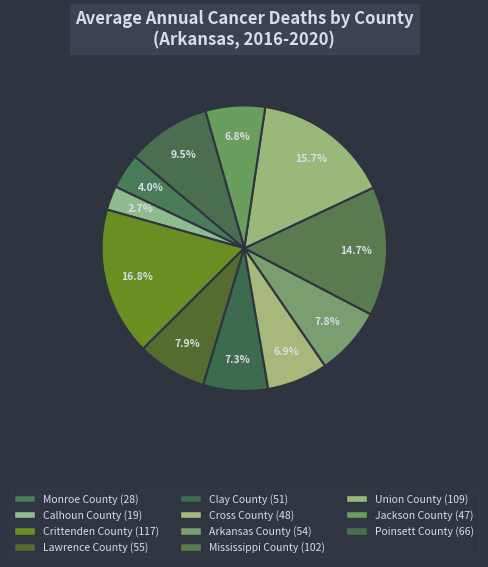

How many slices are in this pie chart?

11